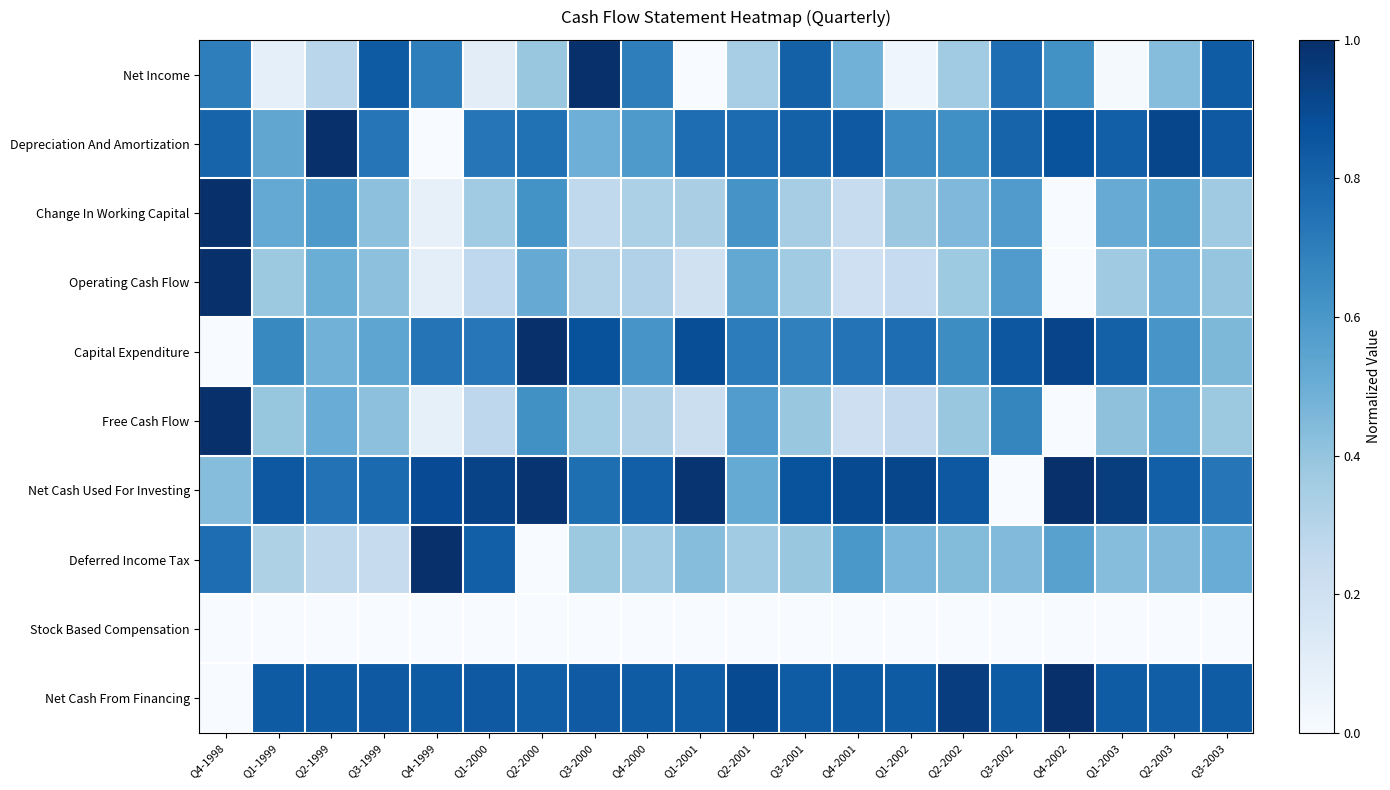

Reading left to right, transcribe all the data shown in this chart.

Net Income: Q4-1998=0.7	Q1-1999=0.1	Q2-1999=0.3	Q3-1999=0.8	Q4-1999=0.7	Q1-2000=0.1	Q2-2000=0.4	Q3-2000=1.0	Q4-2000=0.7	Q1-2001=0.0	Q2-2001=0.3	Q3-2001=0.8	Q4-2001=0.5	Q1-2002=0.0	Q2-2002=0.4	Q3-2002=0.8	Q4-2002=0.6	Q1-2003=0.0	Q2-2003=0.4	Q3-2003=0.8
Depreciation And Amortization: Q4-1998=0.8	Q1-1999=0.5	Q2-1999=1.0	Q3-1999=0.7	Q4-1999=0.0	Q1-2000=0.7	Q2-2000=0.7	Q3-2000=0.5	Q4-2000=0.6	Q1-2001=0.8	Q2-2001=0.8	Q3-2001=0.8	Q4-2001=0.8	Q1-2002=0.6	Q2-2002=0.6	Q3-2002=0.8	Q4-2002=0.9	Q1-2003=0.8	Q2-2003=0.9	Q3-2003=0.8
Change In Working Capital: Q4-1998=1.0	Q1-1999=0.5	Q2-1999=0.6	Q3-1999=0.4	Q4-1999=0.1	Q1-2000=0.4	Q2-2000=0.6	Q3-2000=0.3	Q4-2000=0.3	Q1-2001=0.3	Q2-2001=0.6	Q3-2001=0.3	Q4-2001=0.2	Q1-2002=0.4	Q2-2002=0.5	Q3-2002=0.6	Q4-2002=0.0	Q1-2003=0.5	Q2-2003=0.5	Q3-2003=0.4
Operating Cash Flow: Q4-1998=1.0	Q1-1999=0.4	Q2-1999=0.5	Q3-1999=0.4	Q4-1999=0.1	Q1-2000=0.3	Q2-2000=0.5	Q3-2000=0.3	Q4-2000=0.3	Q1-2001=0.2	Q2-2001=0.5	Q3-2001=0.4	Q4-2001=0.2	Q1-2002=0.2	Q2-2002=0.4	Q3-2002=0.6	Q4-2002=0.0	Q1-2003=0.4	Q2-2003=0.5	Q3-2003=0.4
Capital Expenditure: Q4-1998=0.0	Q1-1999=0.7	Q2-1999=0.5	Q3-1999=0.5	Q4-1999=0.7	Q1-2000=0.7	Q2-2000=1.0	Q3-2000=0.9	Q4-2000=0.6	Q1-2001=0.9	Q2-2001=0.7	Q3-2001=0.7	Q4-2001=0.7	Q1-2002=0.8	Q2-2002=0.6	Q3-2002=0.8	Q4-2002=0.9	Q1-2003=0.8	Q2-2003=0.6	Q3-2003=0.5
Free Cash Flow: Q4-1998=1.0	Q1-1999=0.4	Q2-1999=0.5	Q3-1999=0.4	Q4-1999=0.1	Q1-2000=0.3	Q2-2000=0.6	Q3-2000=0.4	Q4-2000=0.3	Q1-2001=0.2	Q2-2001=0.6	Q3-2001=0.4	Q4-2001=0.2	Q1-2002=0.3	Q2-2002=0.4	Q3-2002=0.7	Q4-2002=0.0	Q1-2003=0.4	Q2-2003=0.5	Q3-2003=0.4
Net Cash Used For Investing: Q4-1998=0.4	Q1-1999=0.8	Q2-1999=0.7	Q3-1999=0.8	Q4-1999=0.9	Q1-2000=0.9	Q2-2000=1.0	Q3-2000=0.8	Q4-2000=0.8	Q1-2001=1.0	Q2-2001=0.5	Q3-2001=0.9	Q4-2001=0.9	Q1-2002=0.9	Q2-2002=0.8	Q3-2002=0.0	Q4-2002=1.0	Q1-2003=0.9	Q2-2003=0.8	Q3-2003=0.7
Deferred Income Tax: Q4-1998=0.8	Q1-1999=0.3	Q2-1999=0.3	Q3-1999=0.2	Q4-1999=1.0	Q1-2000=0.8	Q2-2000=0.0	Q3-2000=0.4	Q4-2000=0.4	Q1-2001=0.4	Q2-2001=0.4	Q3-2001=0.4	Q4-2001=0.6	Q1-2002=0.5	Q2-2002=0.4	Q3-2002=0.4	Q4-2002=0.6	Q1-2003=0.4	Q2-2003=0.4	Q3-2003=0.5
Stock Based Compensation: Q4-1998=0.0	Q1-1999=0.0	Q2-1999=0.0	Q3-1999=0.0	Q4-1999=0.0	Q1-2000=0.0	Q2-2000=0.0	Q3-2000=0.0	Q4-2000=0.0	Q1-2001=0.0	Q2-2001=0.0	Q3-2001=0.0	Q4-2001=0.0	Q1-2002=0.0	Q2-2002=0.0	Q3-2002=0.0	Q4-2002=0.0	Q1-2003=0.0	Q2-2003=0.0	Q3-2003=0.0
Net Cash From Financing: Q4-1998=0.0	Q1-1999=0.8	Q2-1999=0.8	Q3-1999=0.8	Q4-1999=0.8	Q1-2000=0.8	Q2-2000=0.8	Q3-2000=0.8	Q4-2000=0.8	Q1-2001=0.8	Q2-2001=0.9	Q3-2001=0.8	Q4-2001=0.8	Q1-2002=0.8	Q2-2002=0.9	Q3-2002=0.8	Q4-2002=1.0	Q1-2003=0.8	Q2-2003=0.8	Q3-2003=0.8